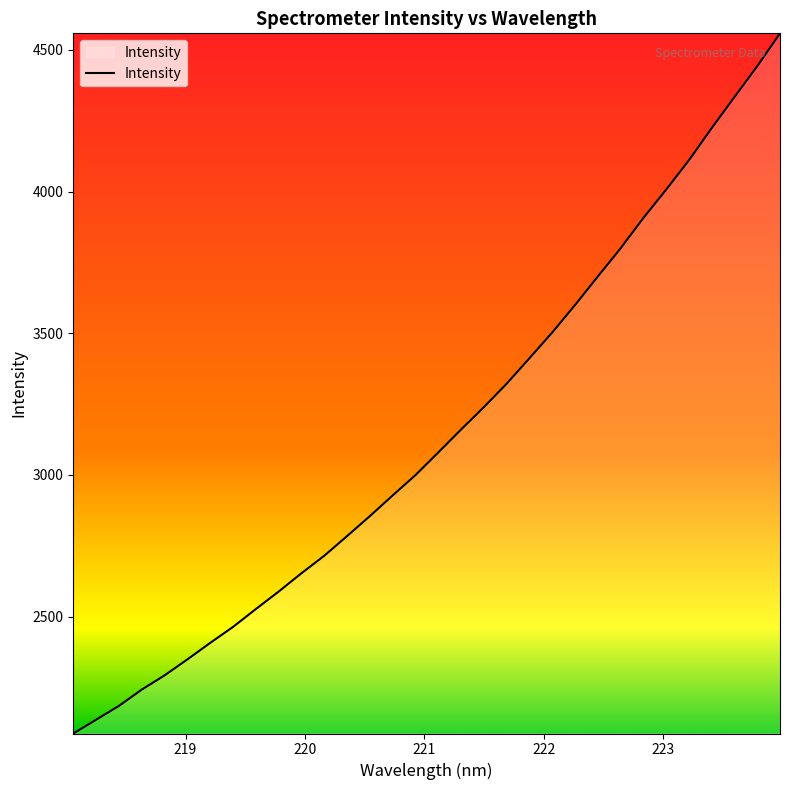

What is the maximum value shown in the chart?

4558.3